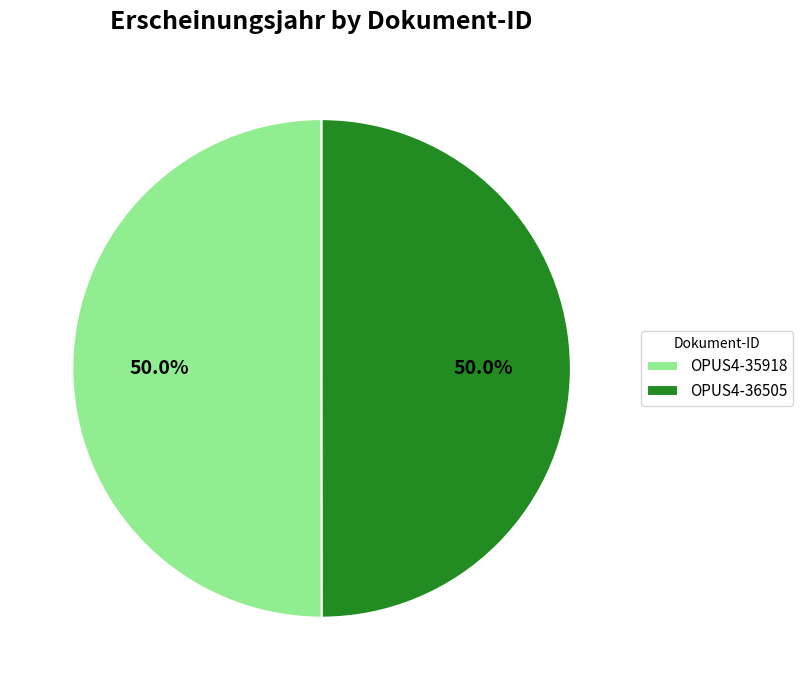

Approximately how many times larger is the value at OPUS4-35918 compared to OPUS4-36505?

1.0